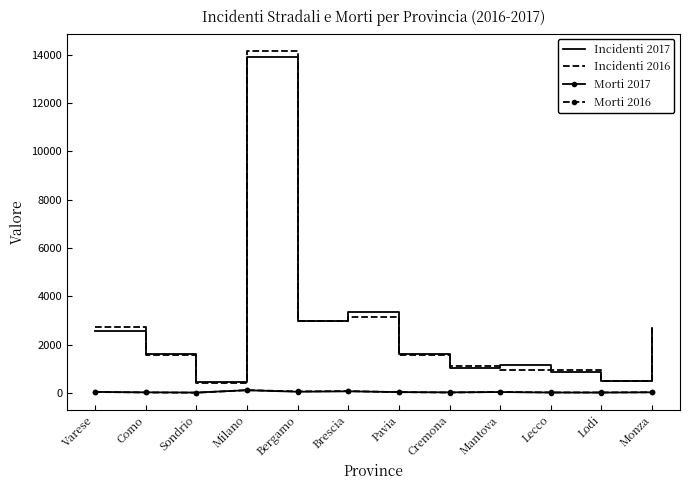

In Incidenti 2016, how many points are lower than both neighbors (excluding endpoints)?

3